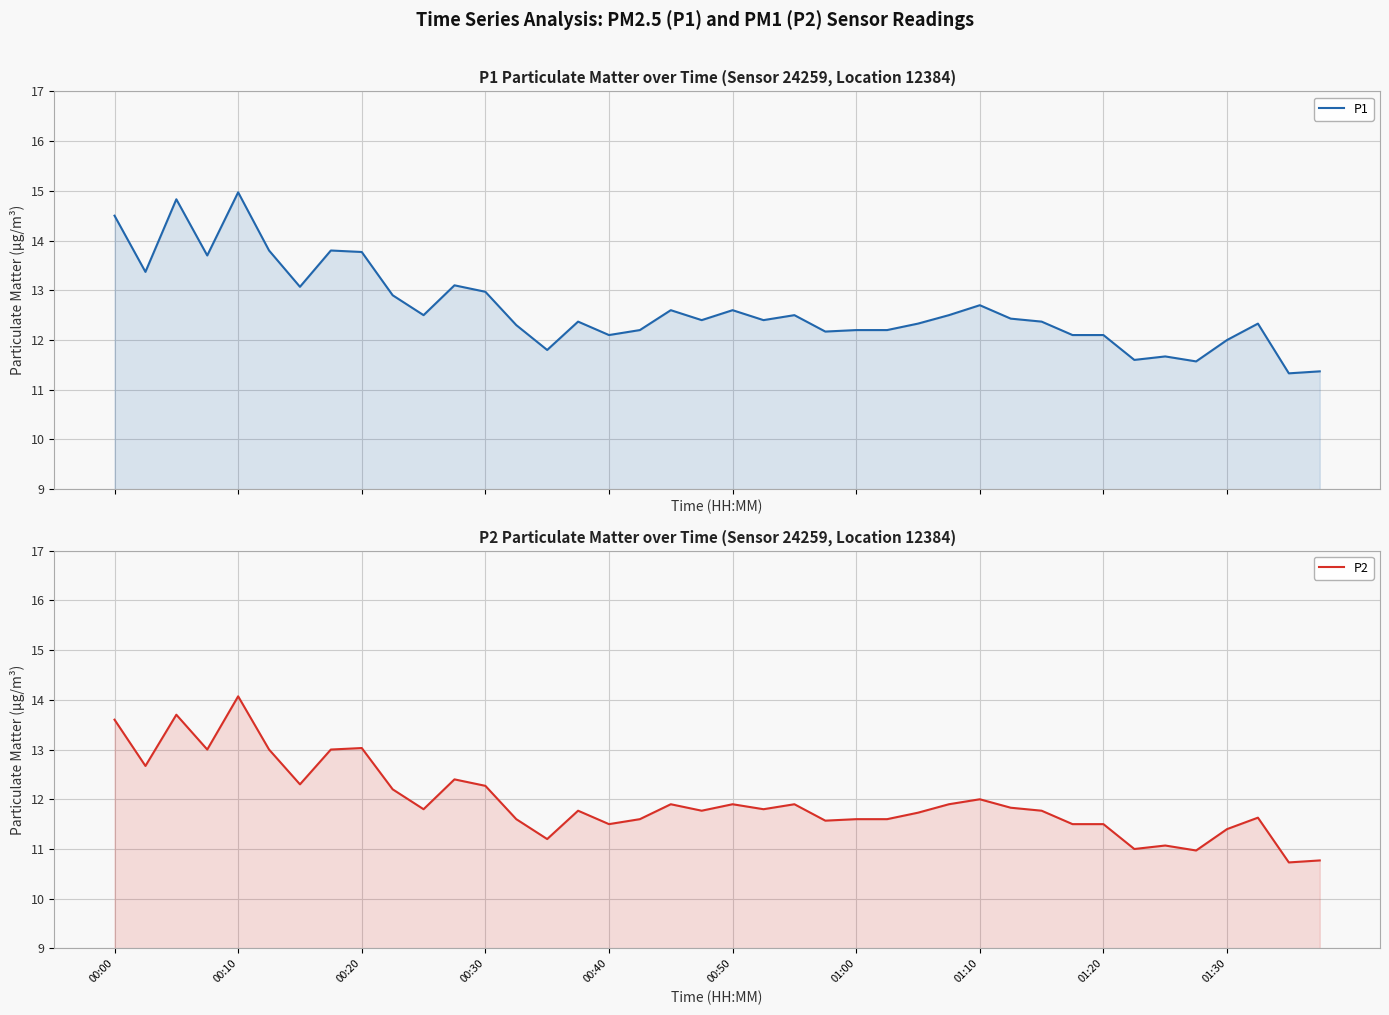

What is the value of the P2 point at the 3rd from the left?

13.7